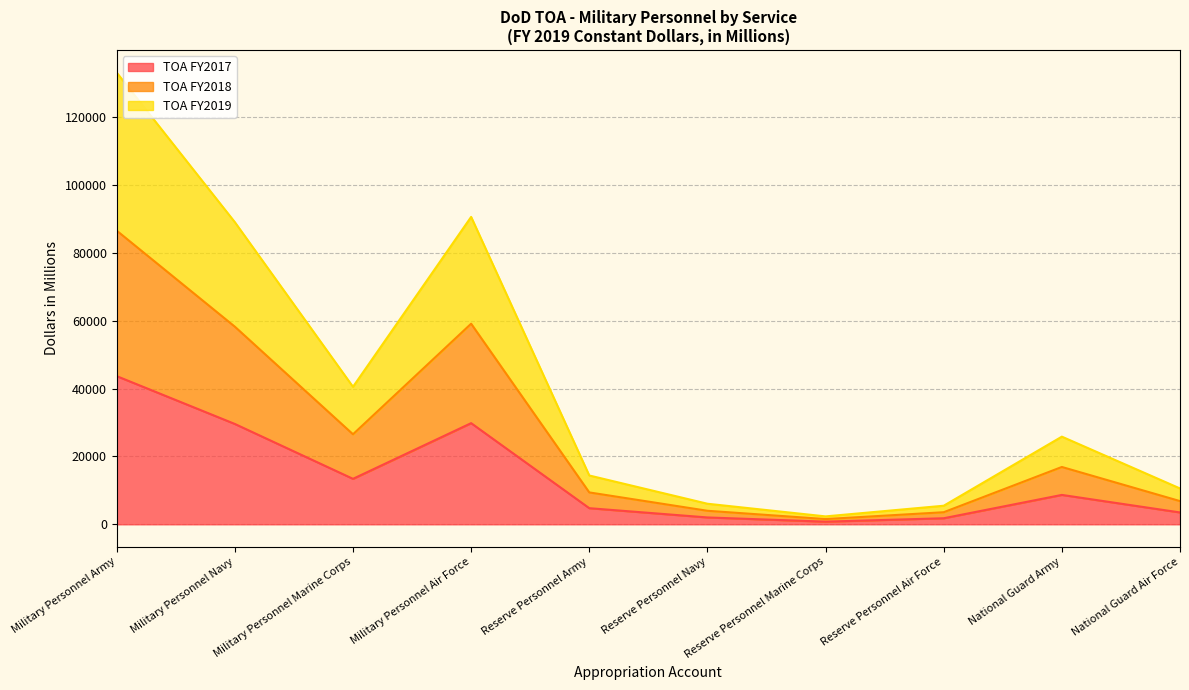

At which category does the chart reach its minimum across all series?

Reserve Personnel Marine Corps